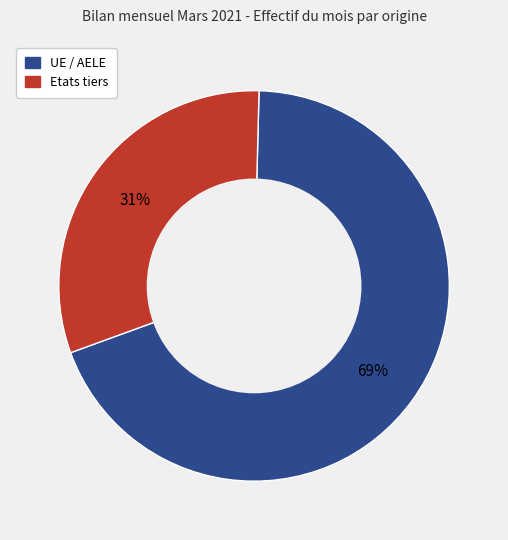

To the nearest percent, what is the difference between the largest and smallest slice percentages?

38%